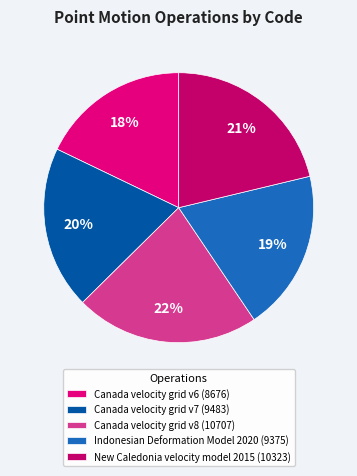

What is the change in value from Canada velocity grid v6 to Canada velocity grid v8?

+2031